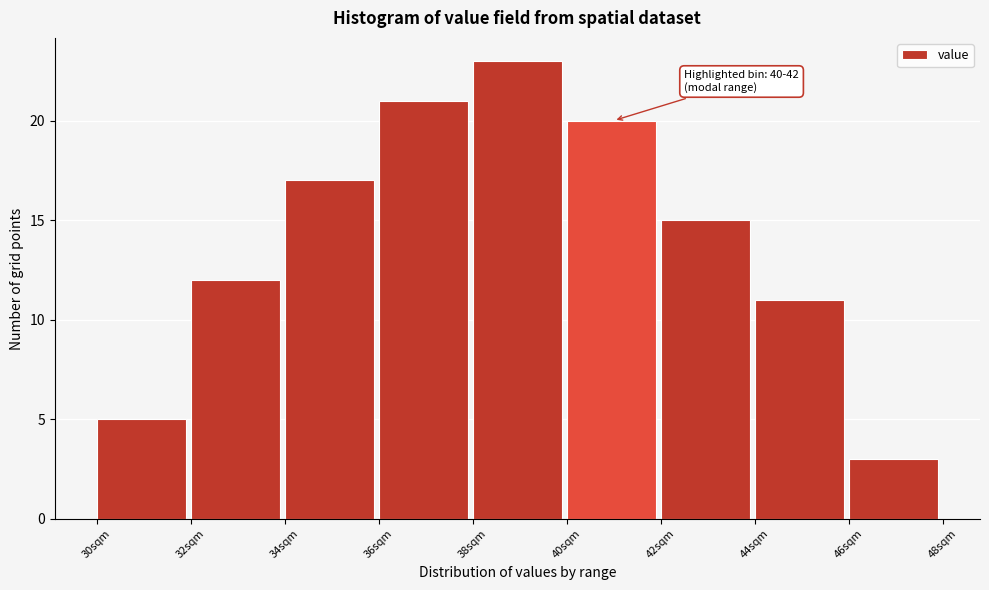

Over which range of the x-axis is the bar tallest?

38 to 40